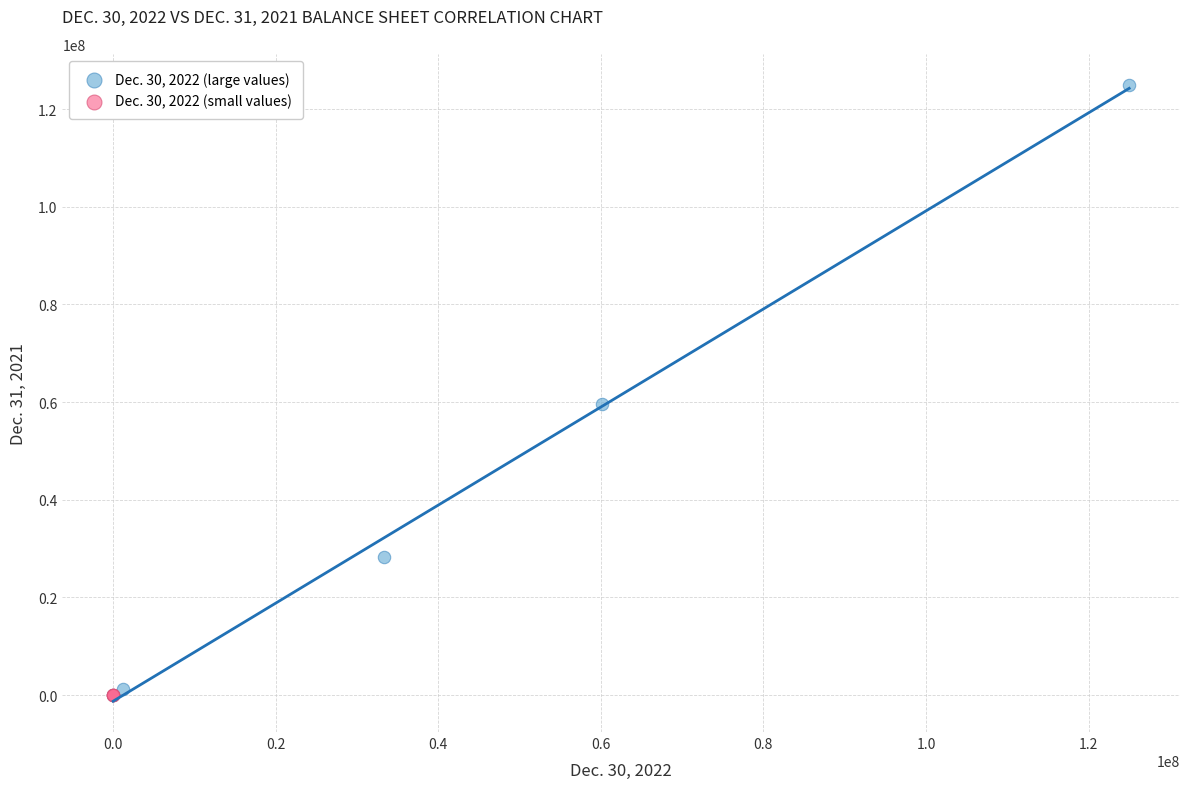

What are all the series names shown in the legend?

Dec. 30, 2022 (large values), Dec. 30, 2022 (small values)